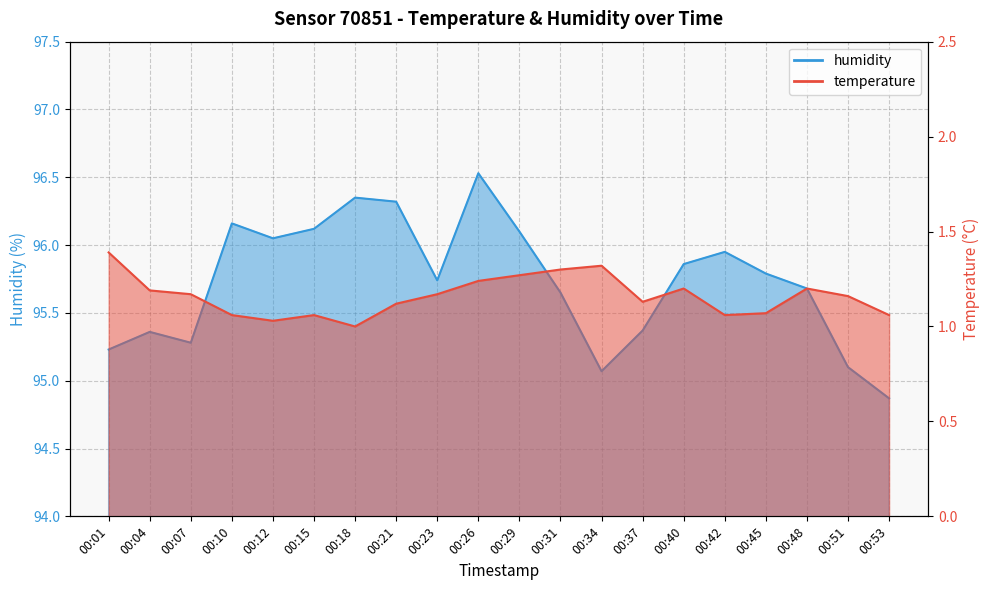

What is the sum of all humidity values?

1914.6